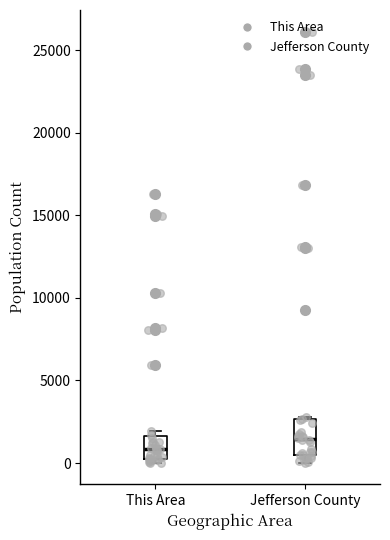

Comparing the boxes themselves (not the whiskers), which one is the tallest?

Jefferson County